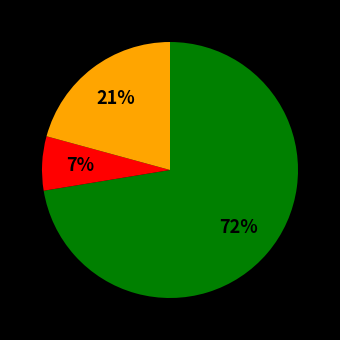

To the nearest percent, what is the average slice percentage?

33%